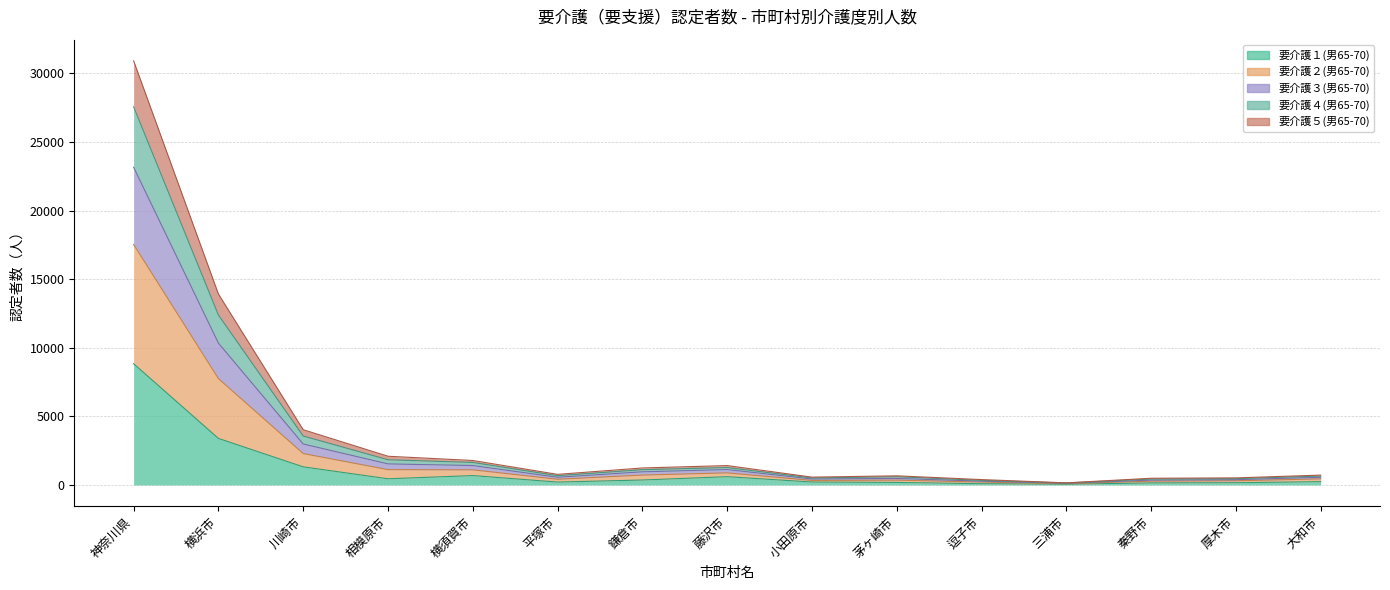

What is the maximum value shown in the chart?

30912